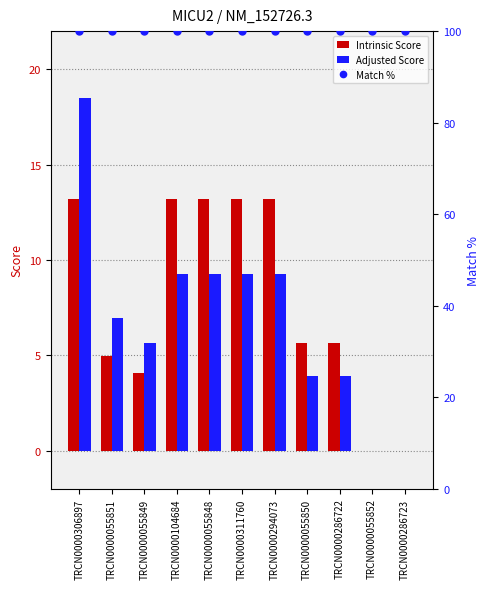

Which category has the lowest value in the Intrinsic Score series?

TRCN0000055852